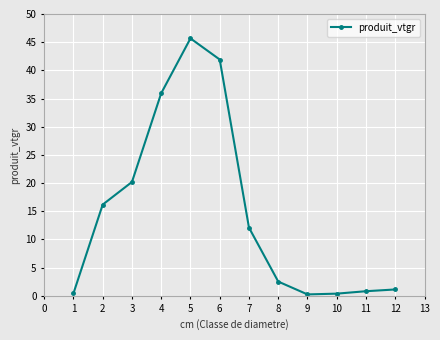

What is the change in value from 3 to 4?

+15.7